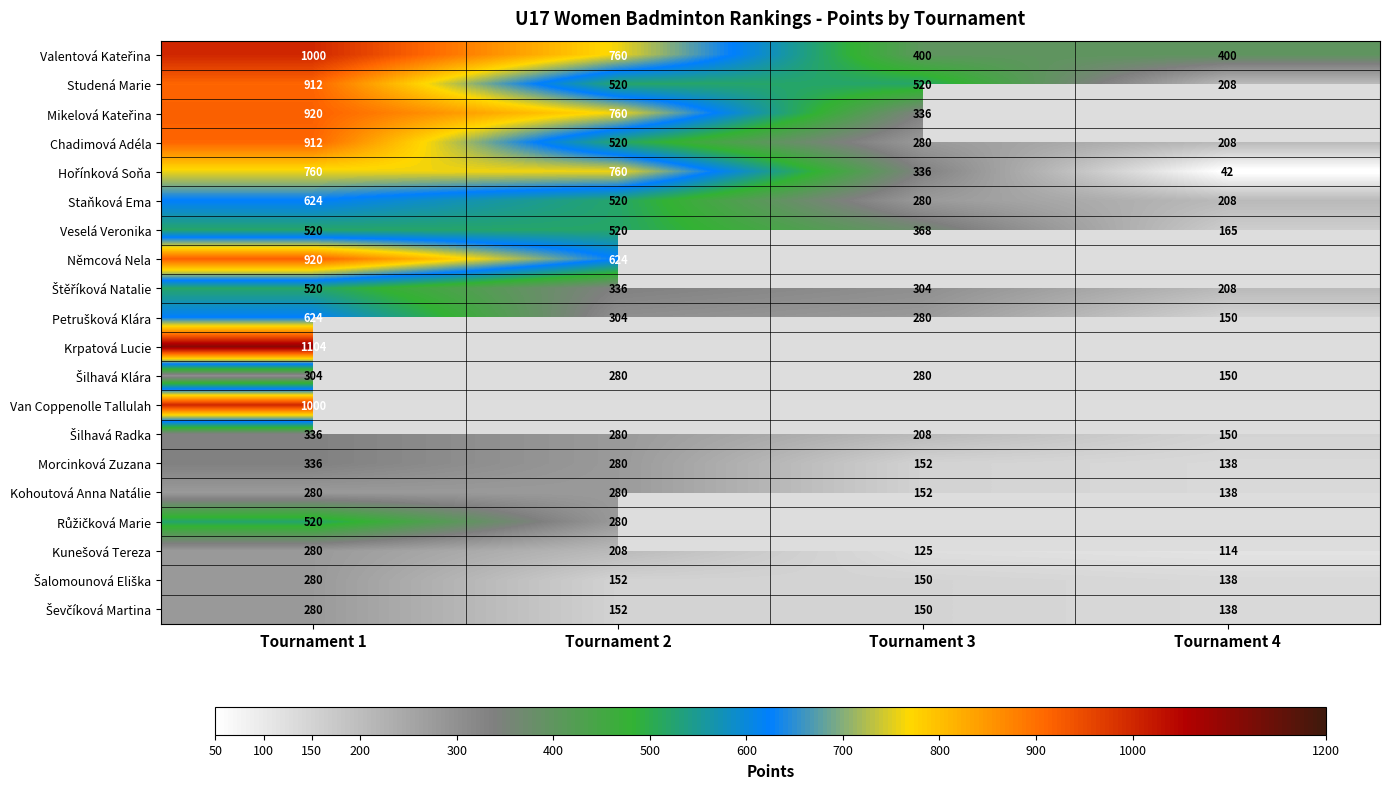

Where is Staňková Ema nearest to the value 416?

Tournament 2